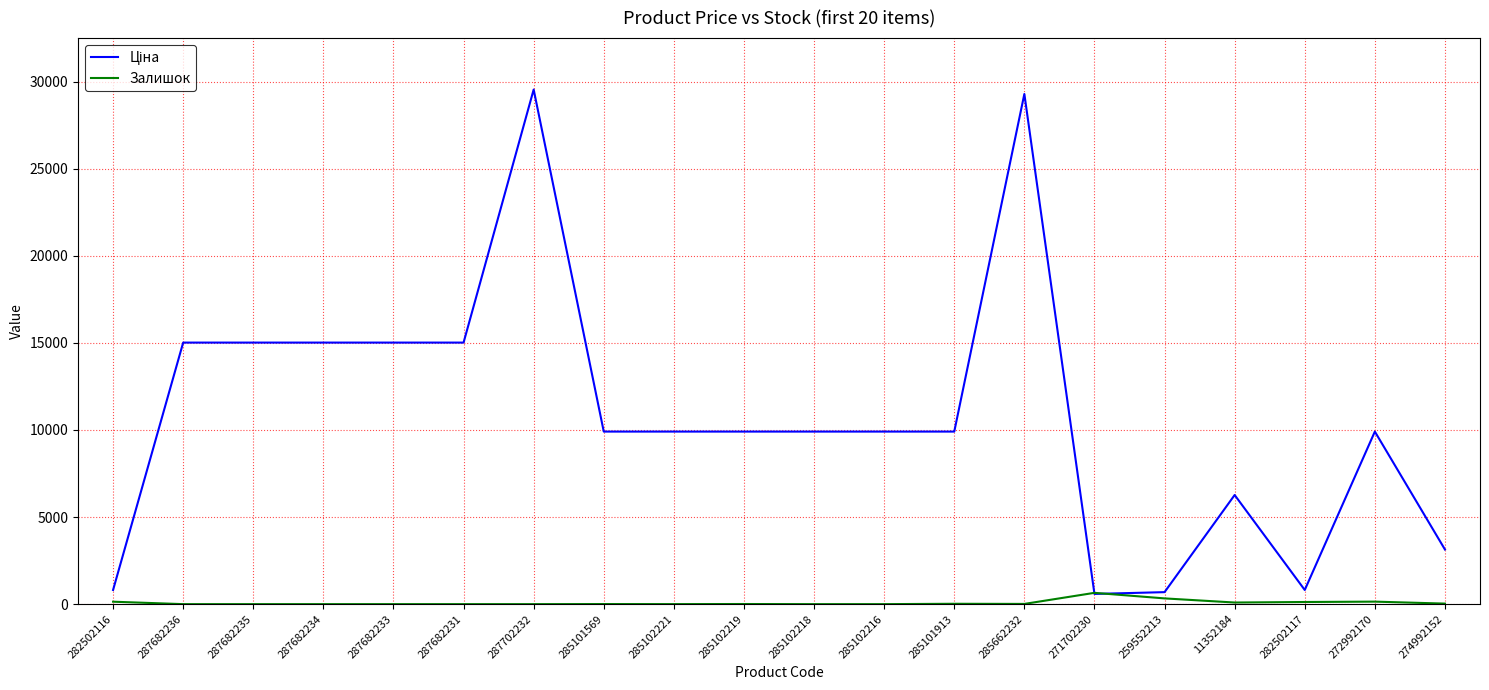

What is the maximum value shown in the chart?

29548.9